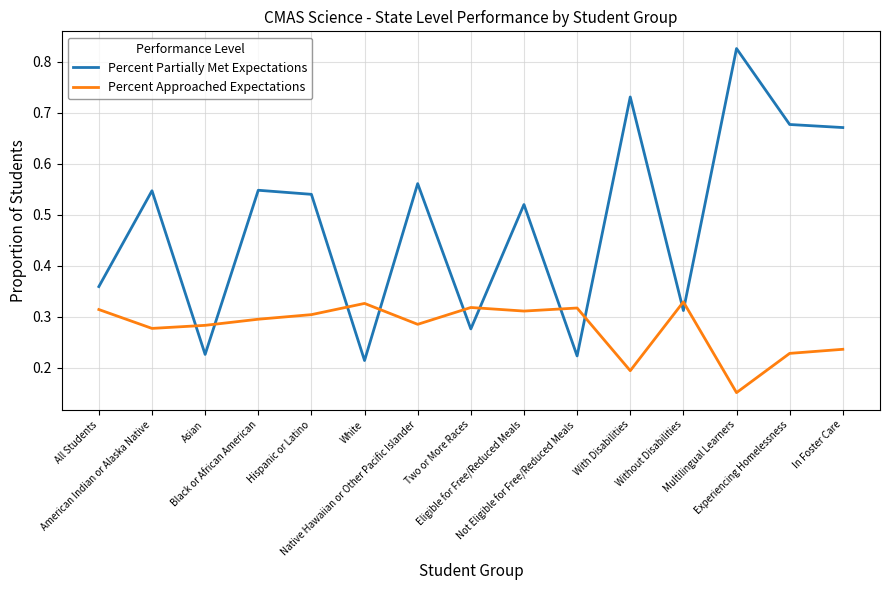

True or false: Percent Approached Expectations has a value of 0.3 at American Indian or Alaska Native.

True